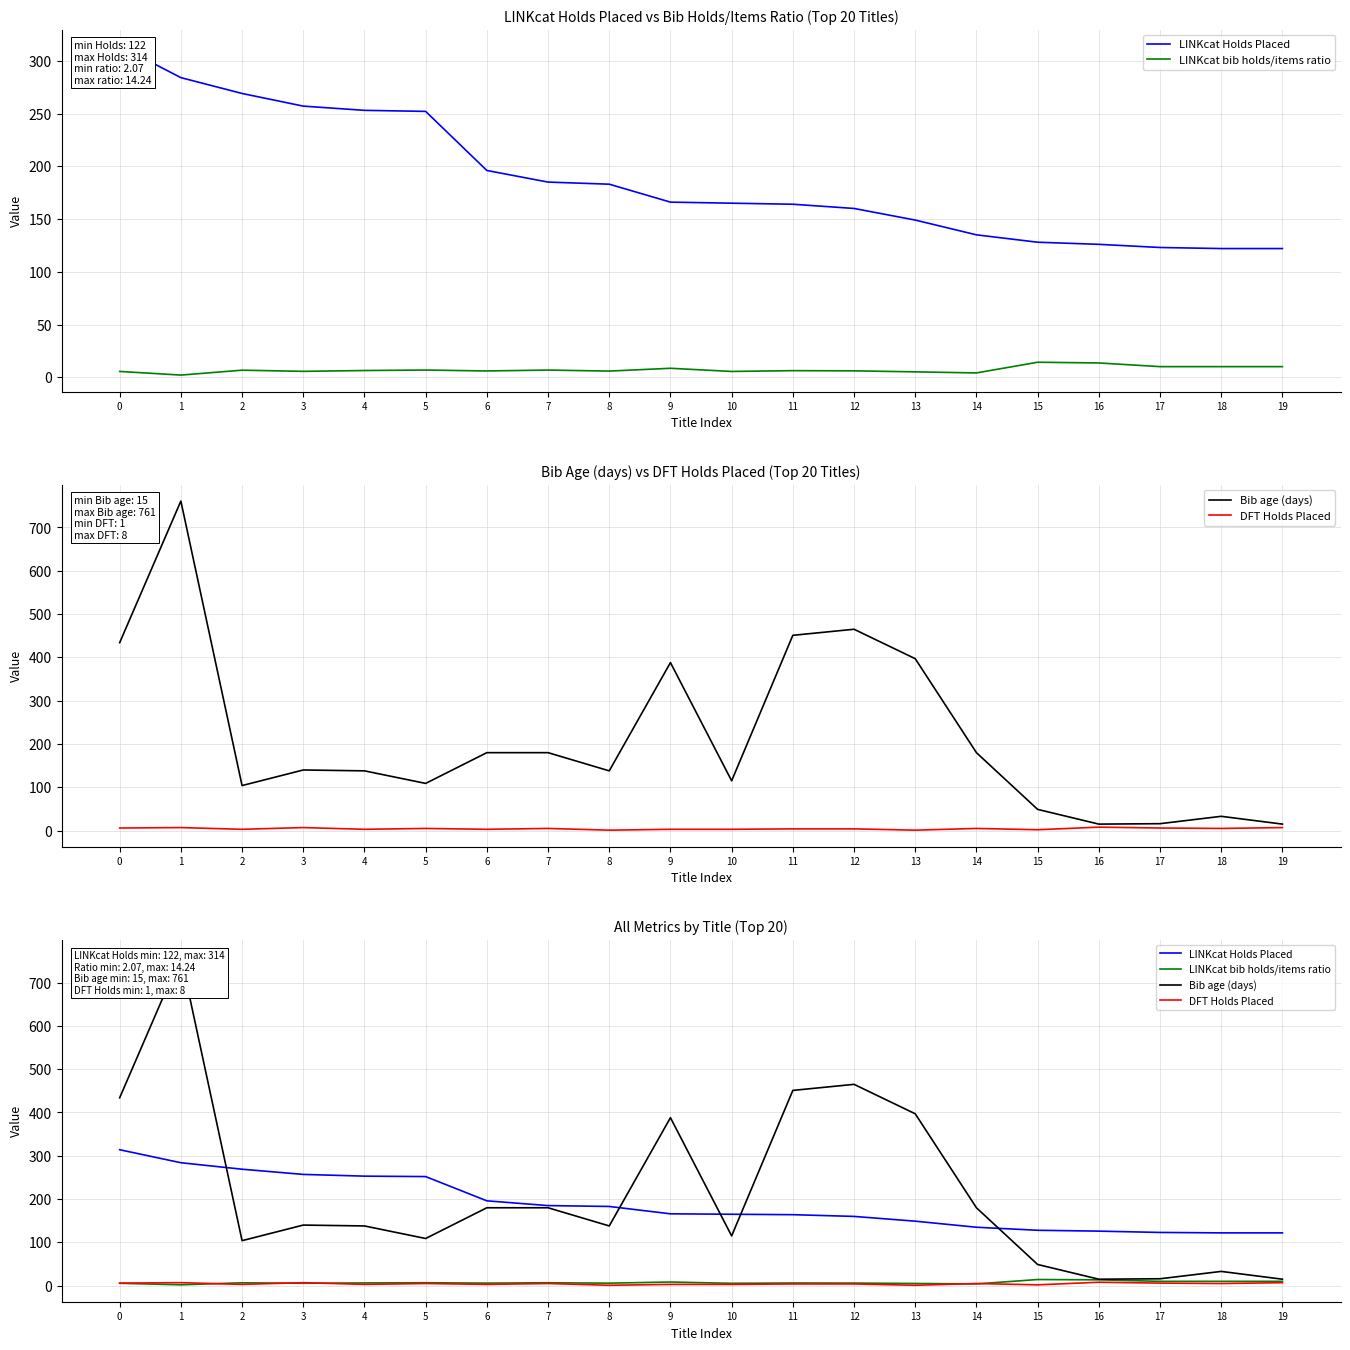

Which series has the widest spread of values?

Bib age (days)